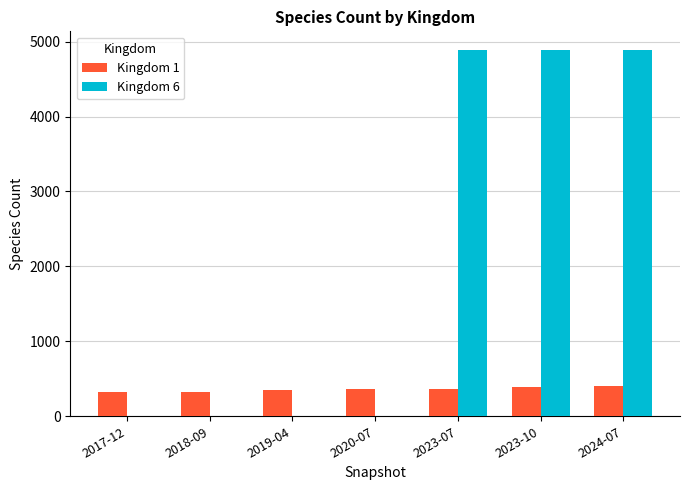

Is the value of Kingdom 1 at 2020-07 greater than the value of Kingdom 6 at 2018-09?

Yes